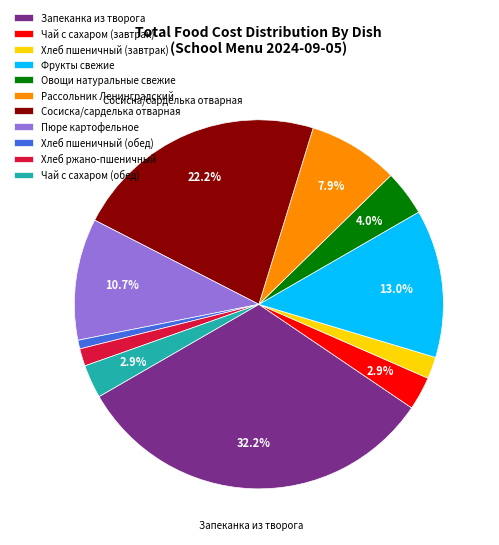

Is it true that Рассольник Ленинградский is 15% of the pie?

False